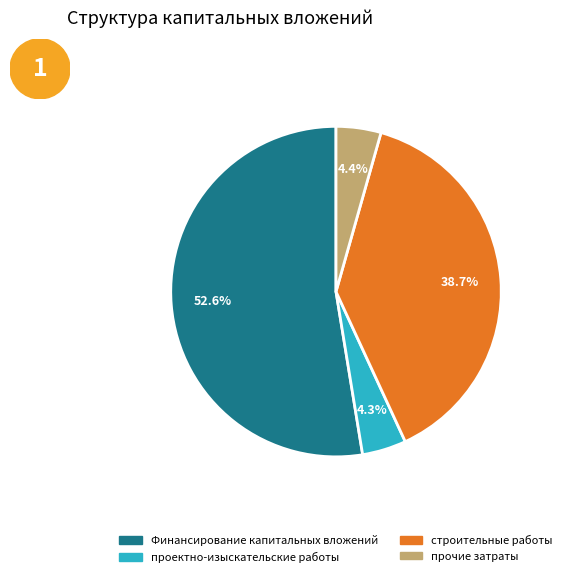

To the nearest percent, what is the average slice percentage?

25%